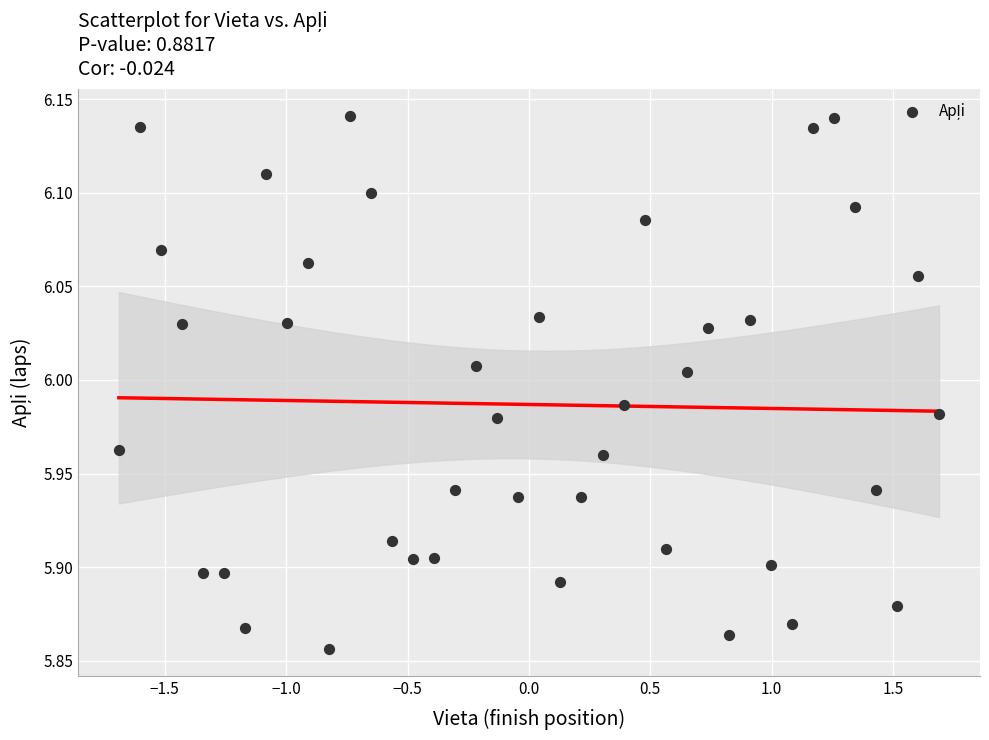

What is the range of X values (max minus min)?

3.4